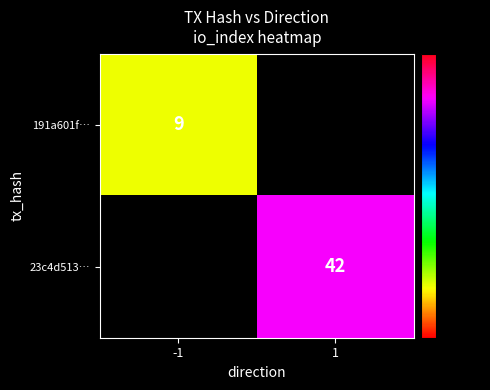

At how many categories does at least one series exceed 16?

1